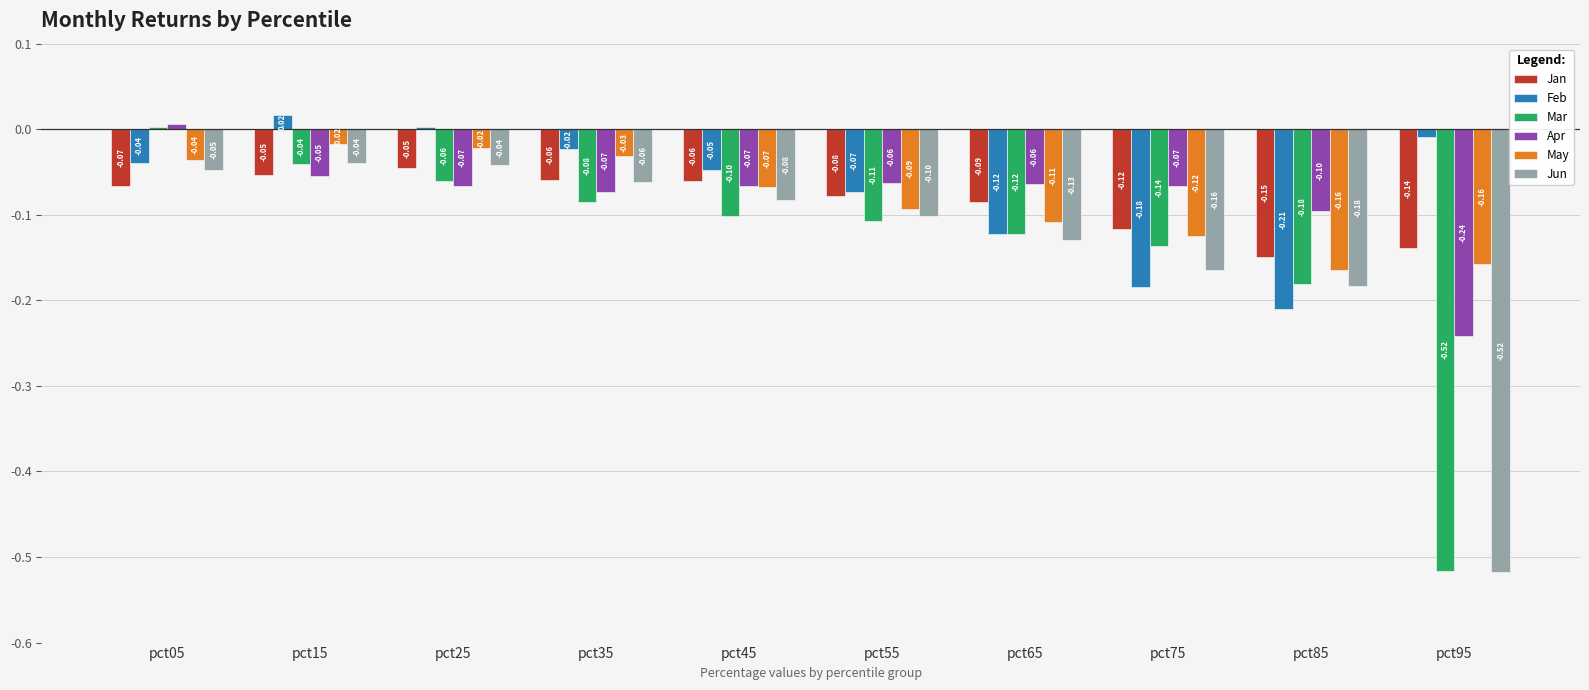

How many groups of bars are there?

10